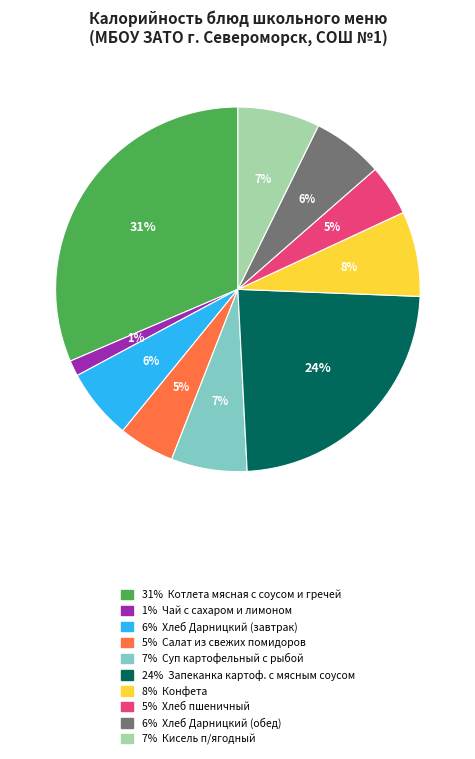

Does any single category account for the majority?

No